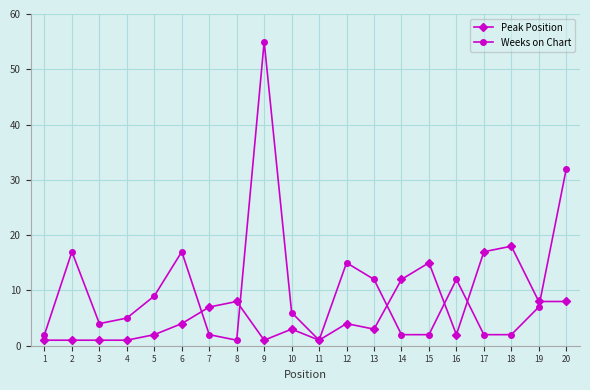

True or false: Weeks on Chart has more than 0 points higher than both neighbors.

True